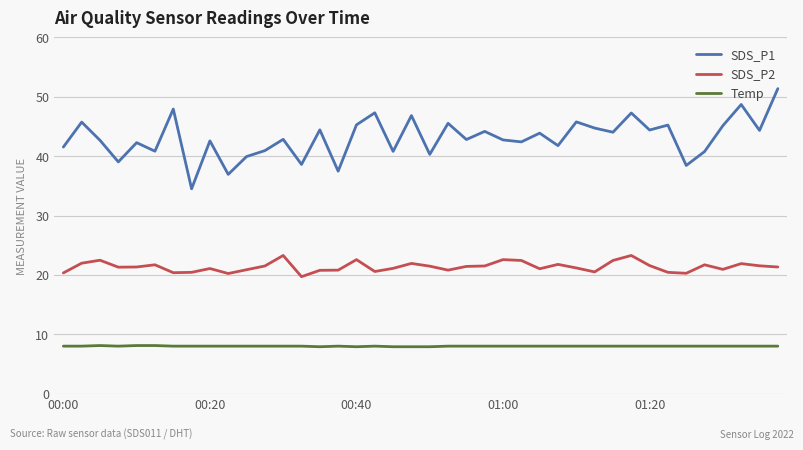

Which series has the largest range (max minus min)?

SDS_P1